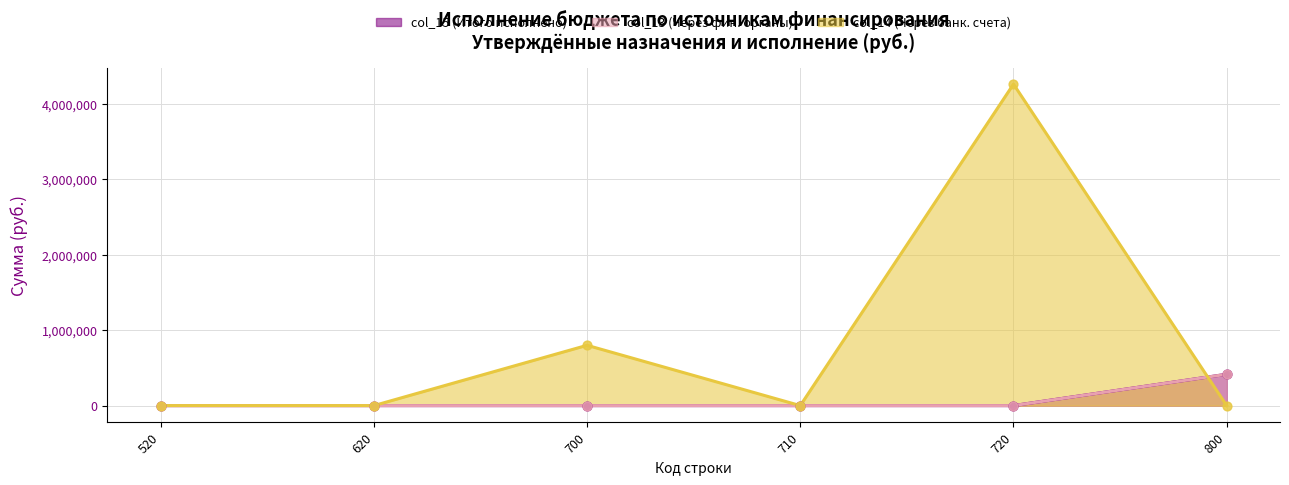

At how many categories does at least one series exceed 2909190?

1